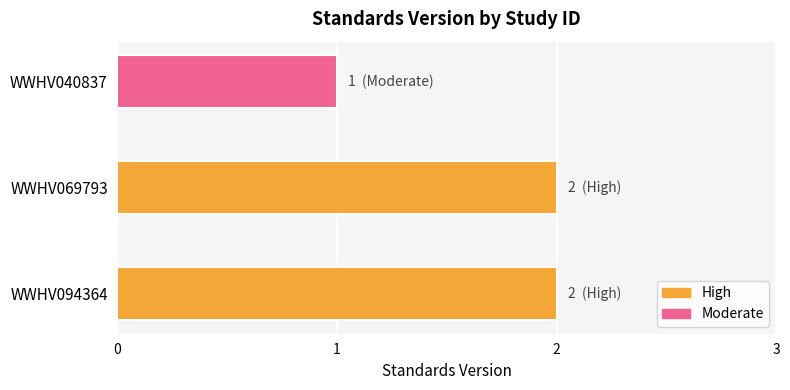

Does the chart contain stacked bars?

No